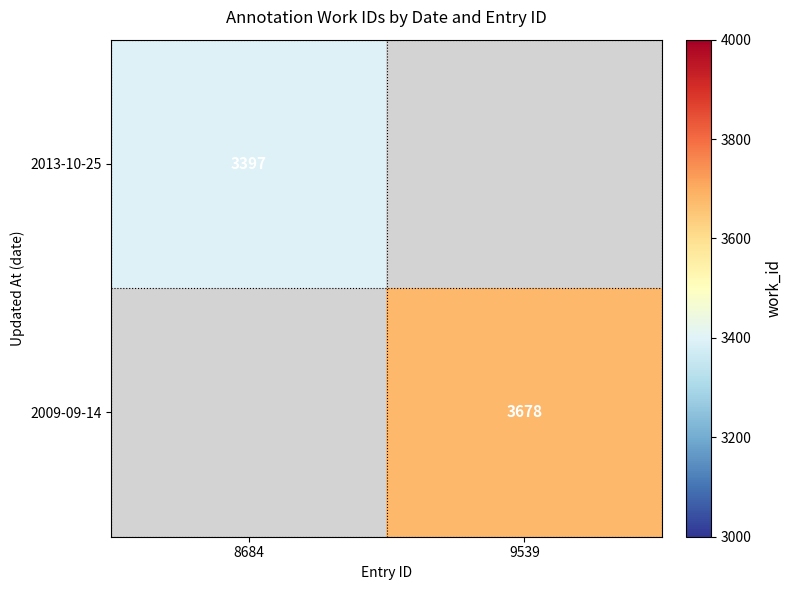

Is the value of 2013-10-25 at 8684 greater than the value of 2009-09-14 at 9539?

No